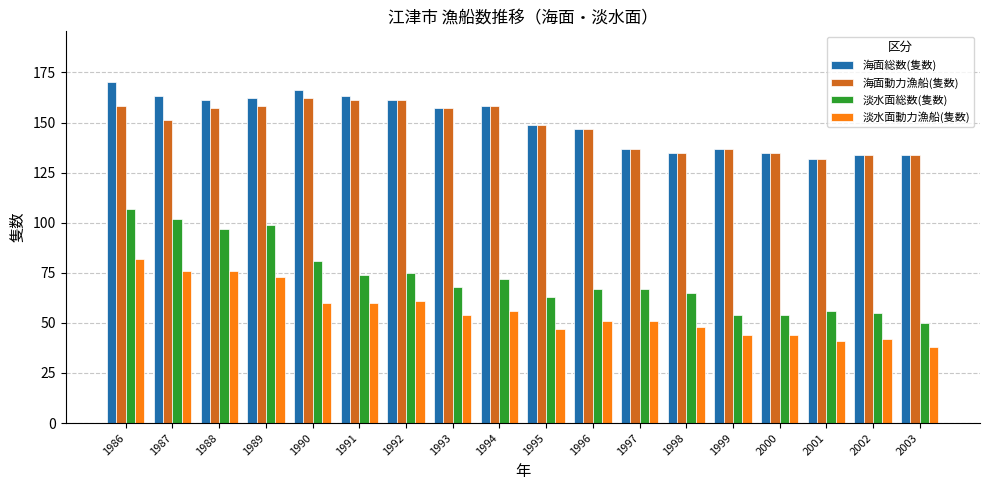

Is it true that 海面総数(隻数) equals 166 at 1990?

True